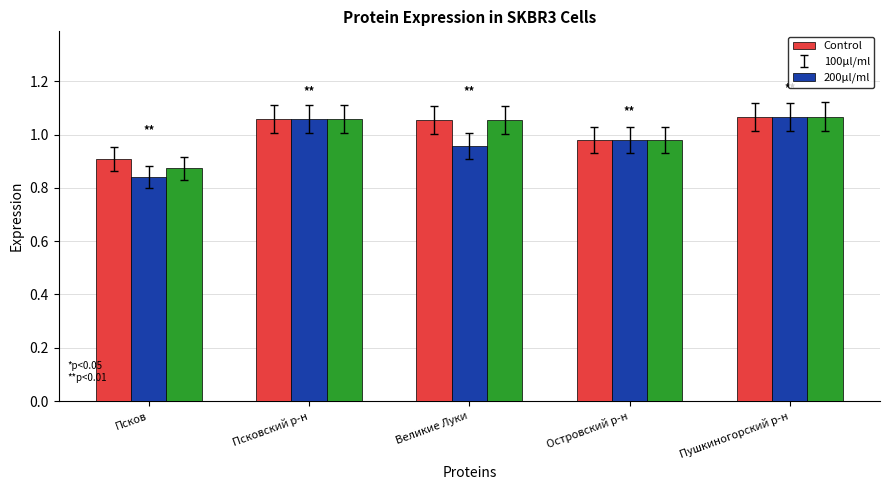

What is the difference between the second highest and second lowest values in the 100µl/ml series?

0.1